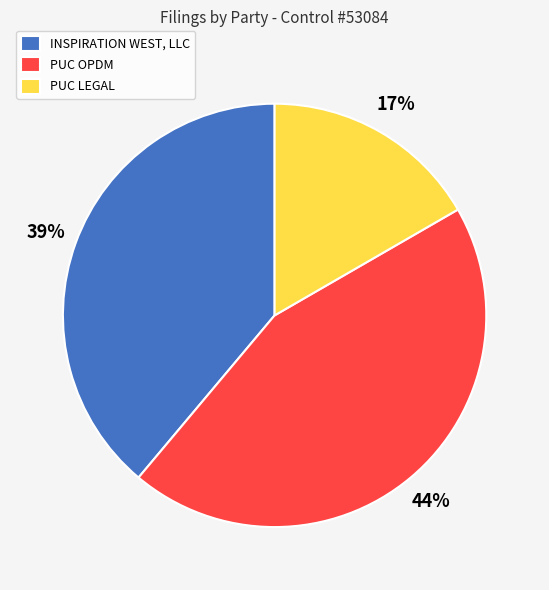

Which has a higher value, PUC LEGAL or PUC OPDM?

PUC OPDM